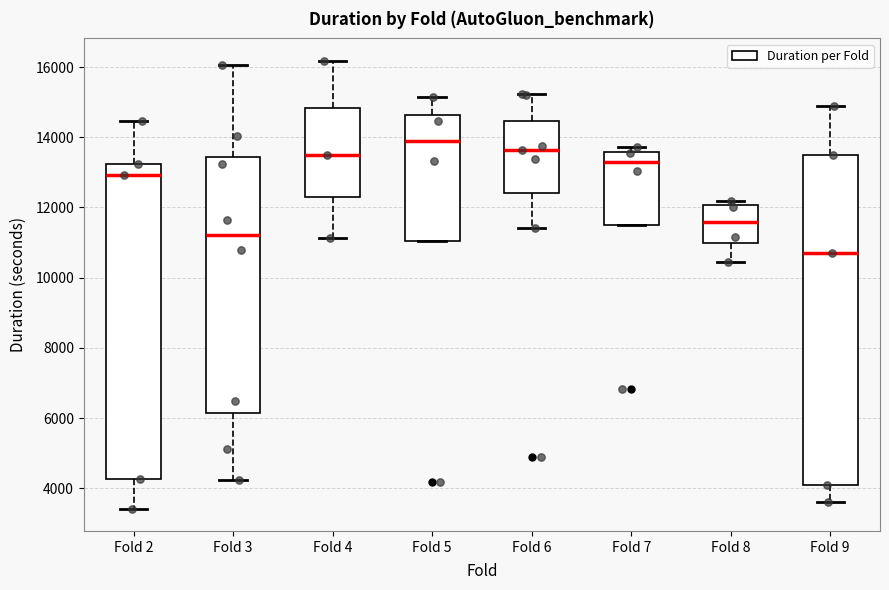

Which box's median line is the highest?

Fold 5